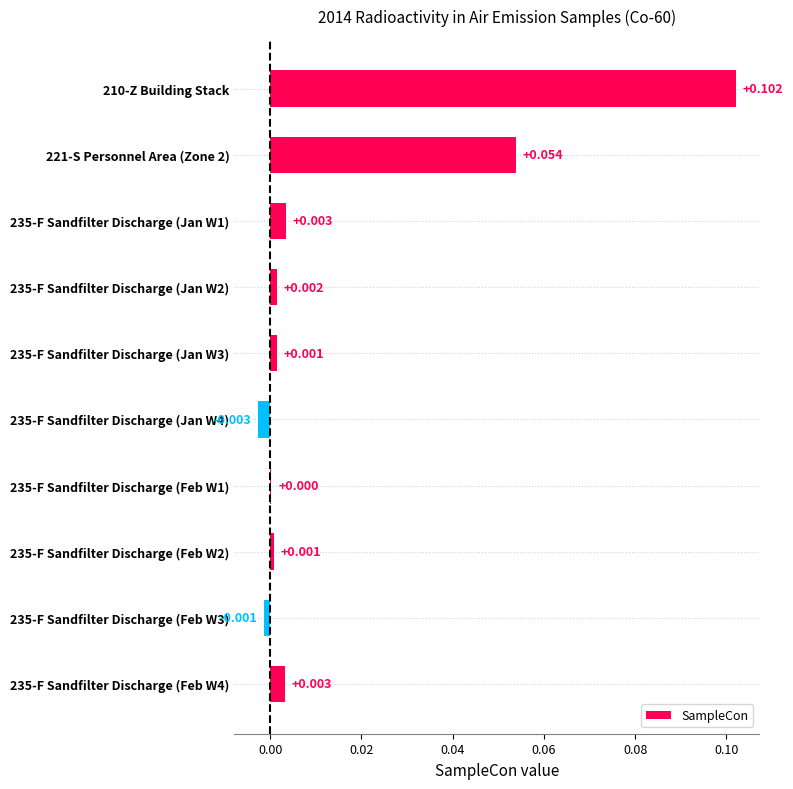

How many values exceed 0?

8